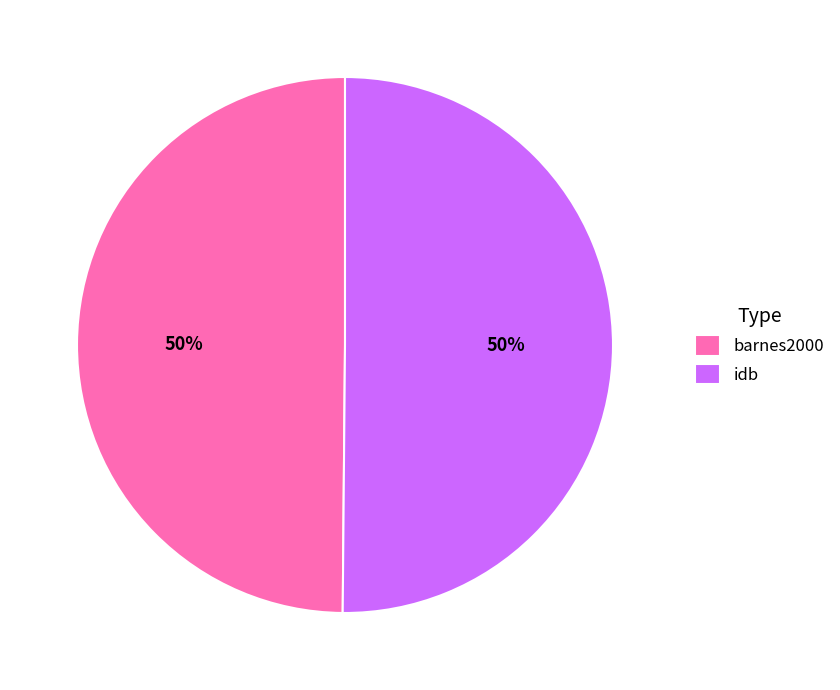

Count the number of slices in the pie.

2